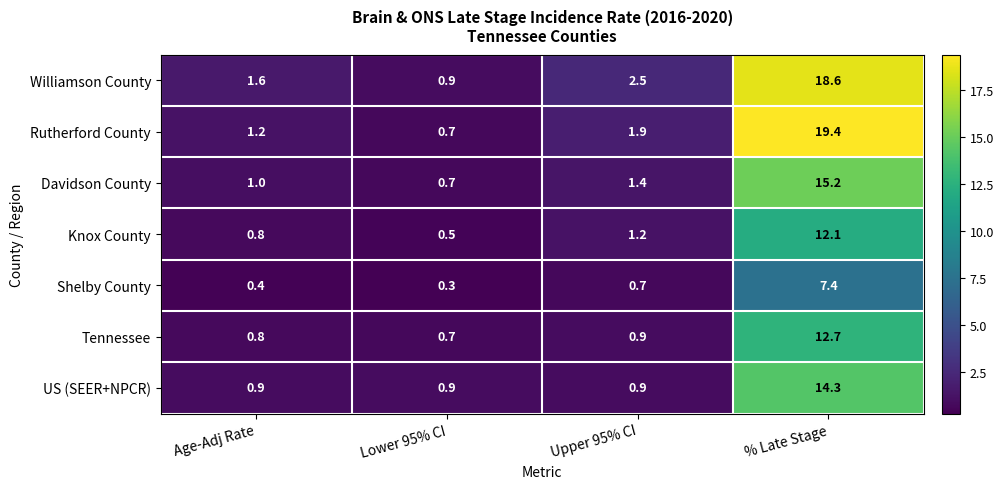

Which series has the widest spread of values?

Rutherford County